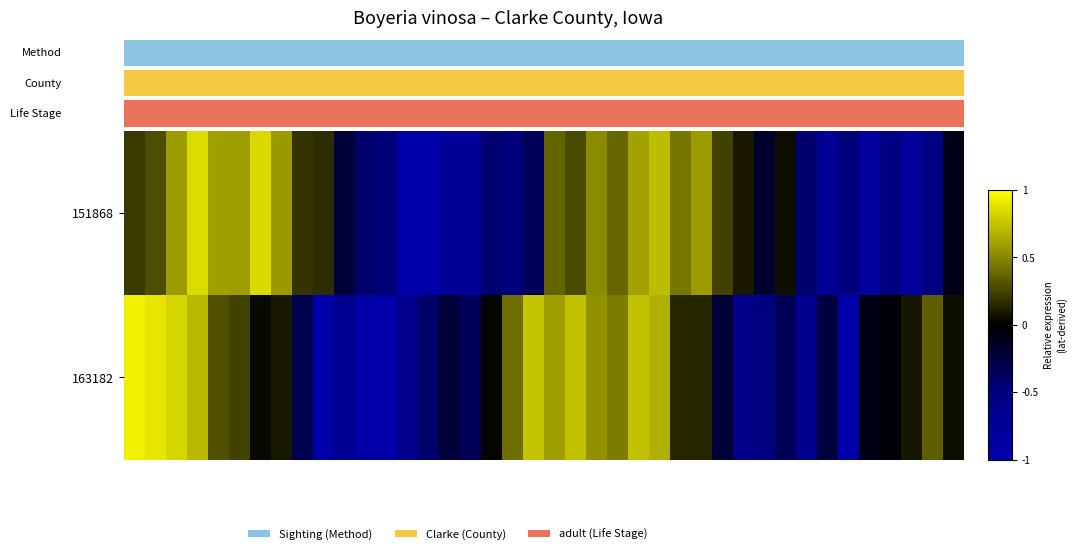

Which series has the largest total across all categories?

163182